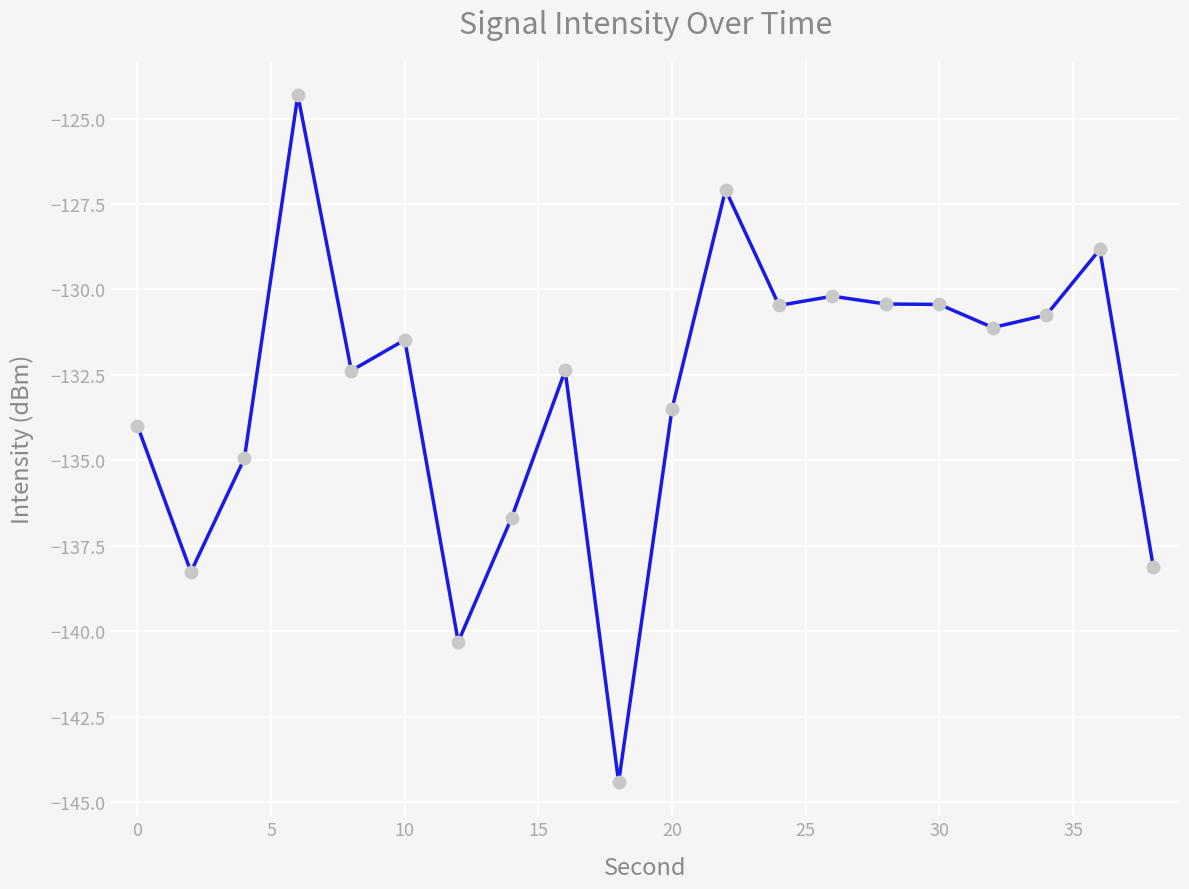

What is the greatest value displayed?

-124.3